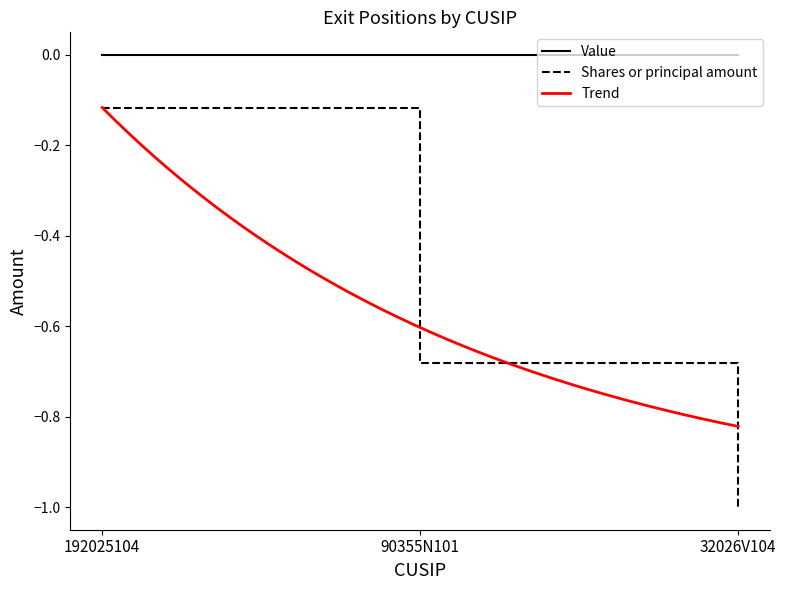

What is the label of the 3rd point from the right?

192025104